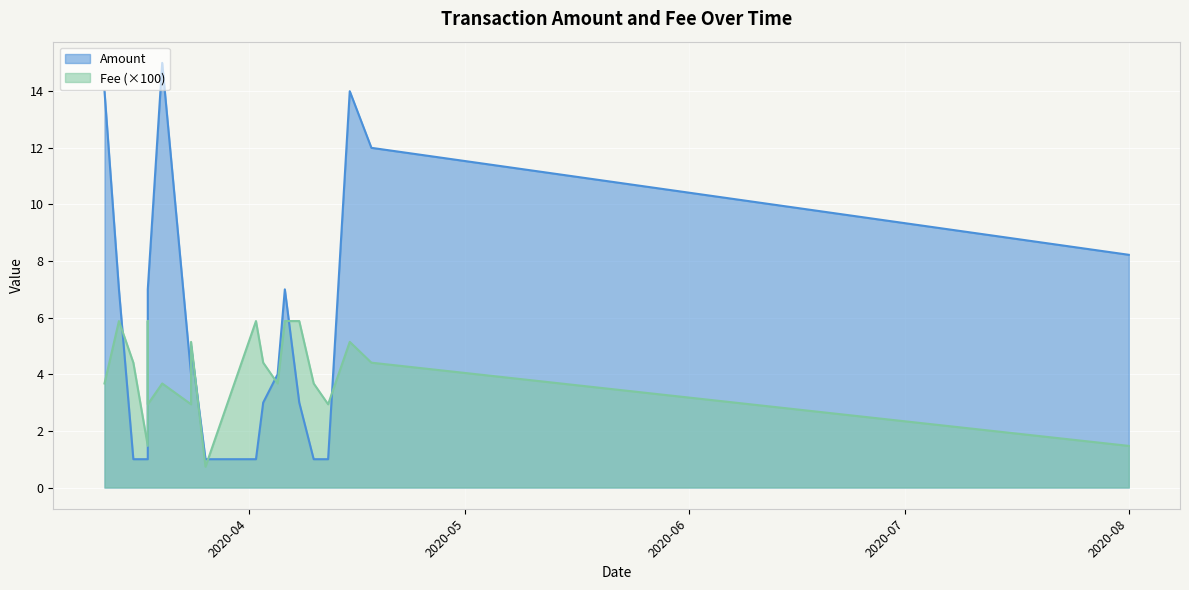

What is the label of the 9th point from the left?

2020-04-03